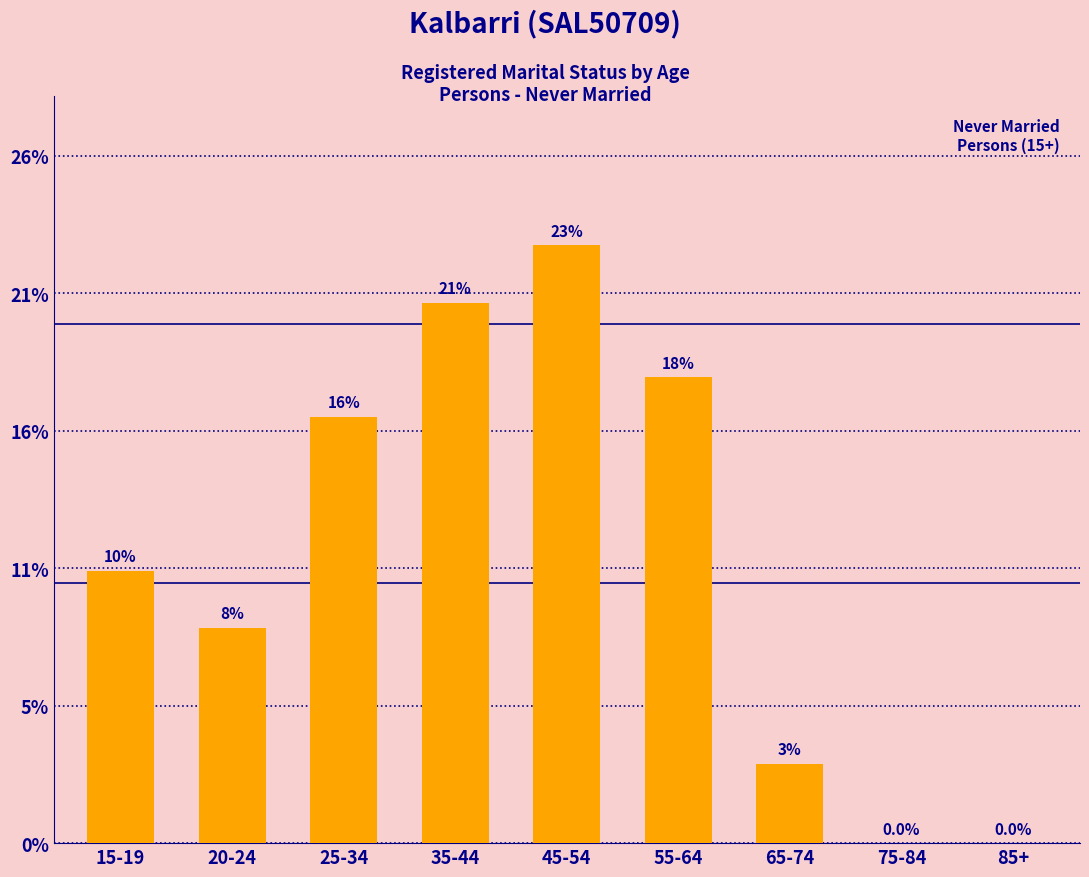

Are the bars horizontal?

No